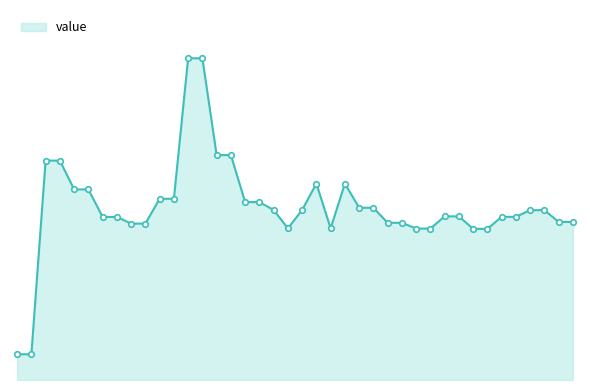

Where is the data nearest to the value 1?

32